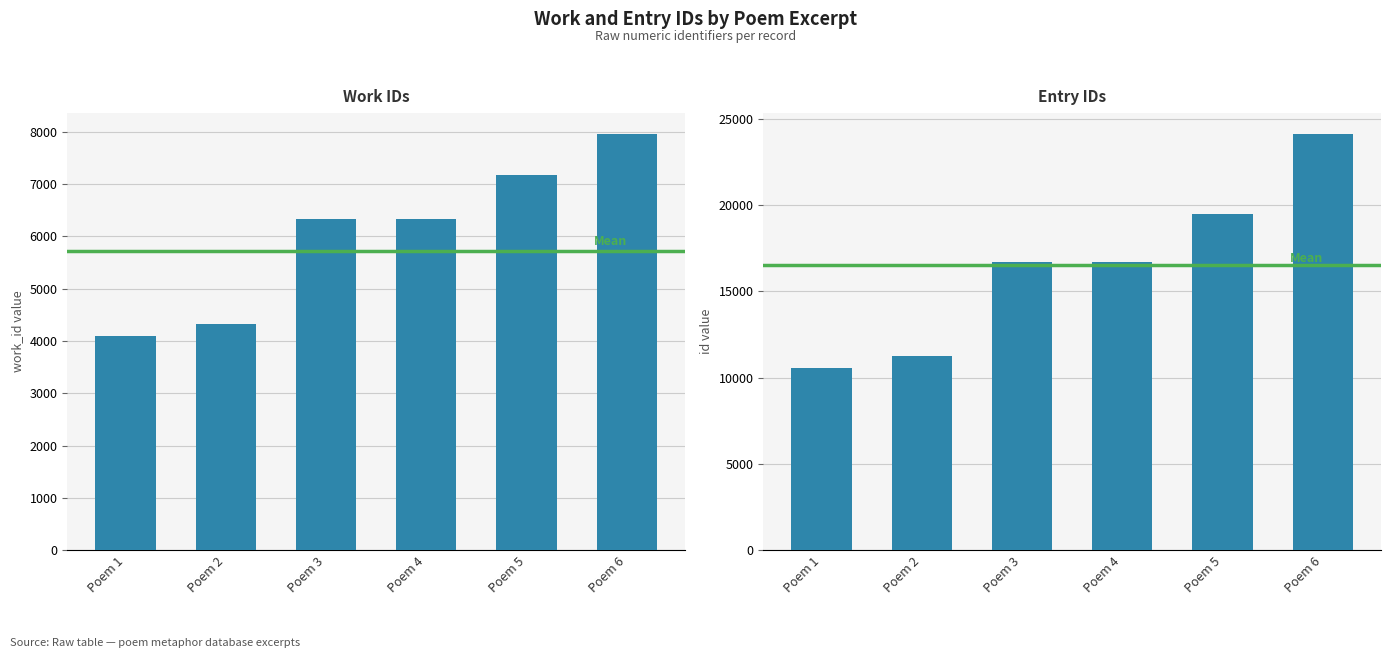

The id series shows 24032 at Poem 4. True or false?

False